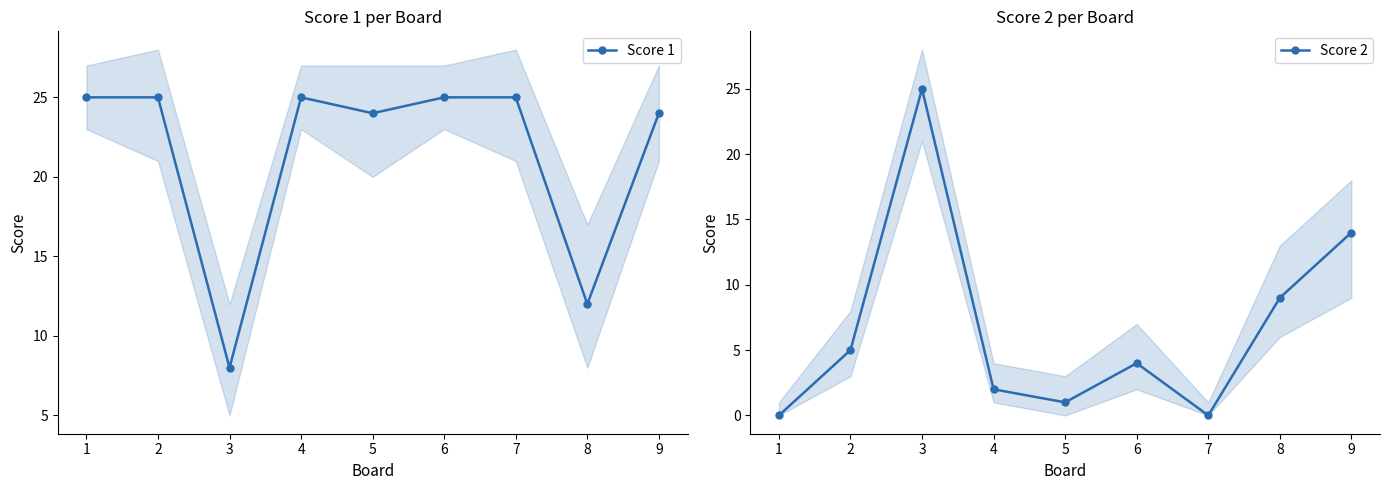

Between 4 and 5, which series saw the biggest shift?

Score 1